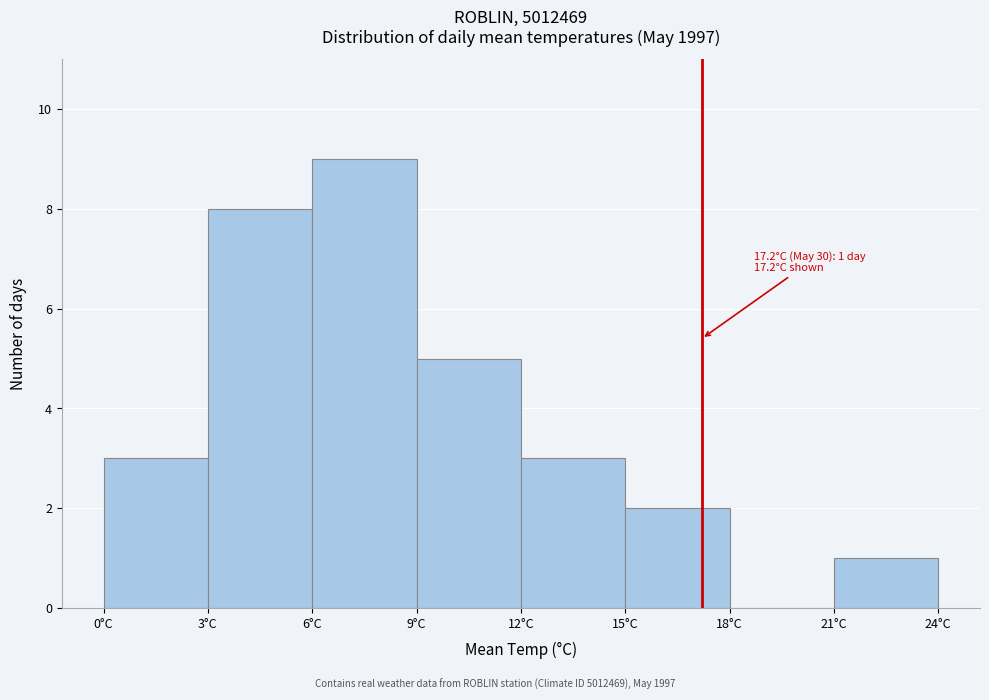

Which range on the x-axis has the tallest bar?

6 to 9